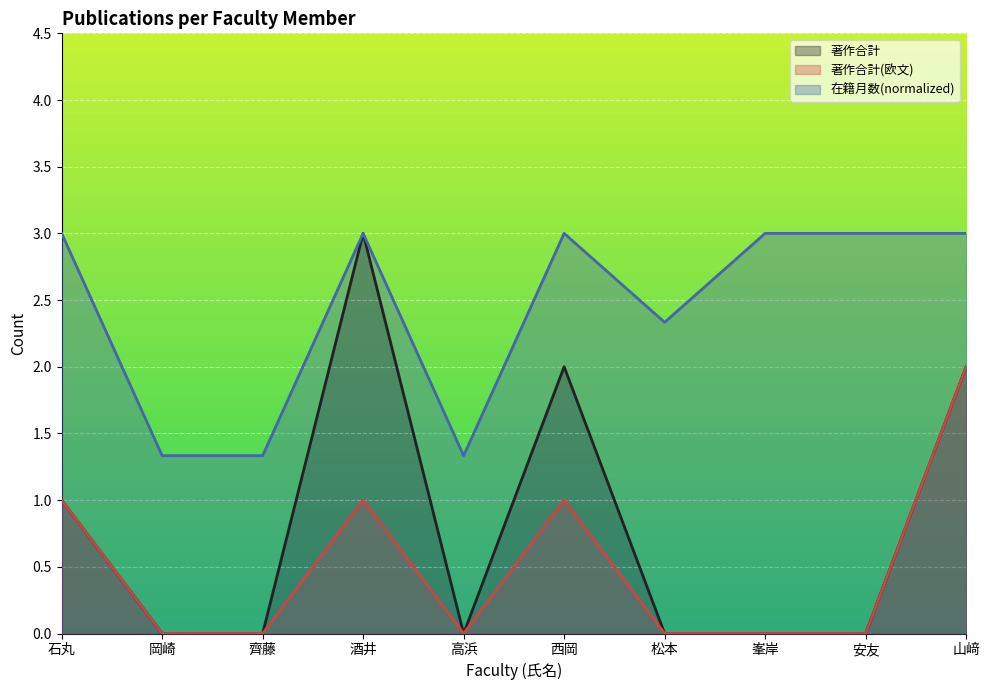

Between 安友 and 齊藤, which is larger?

安友